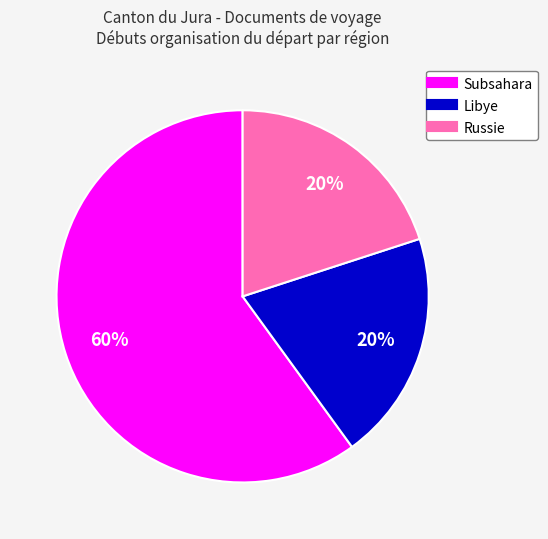

How many slices are in this pie chart?

3